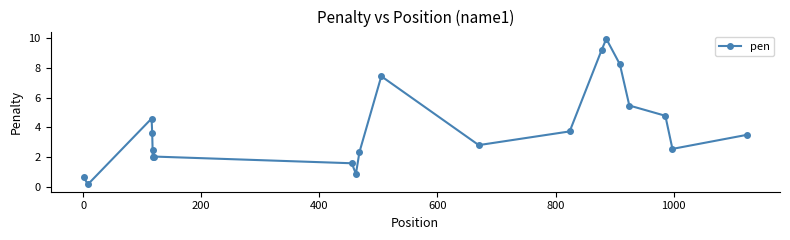

Reading right to left, extract all data points from this chart.

3.5	2.6	4.8	5.5	8.2	9.9	9.2	3.7	2.8	7.4	2.4	0.9	1.6	2.1	2.5	2.1	3.6	4.6	0.2	0.7